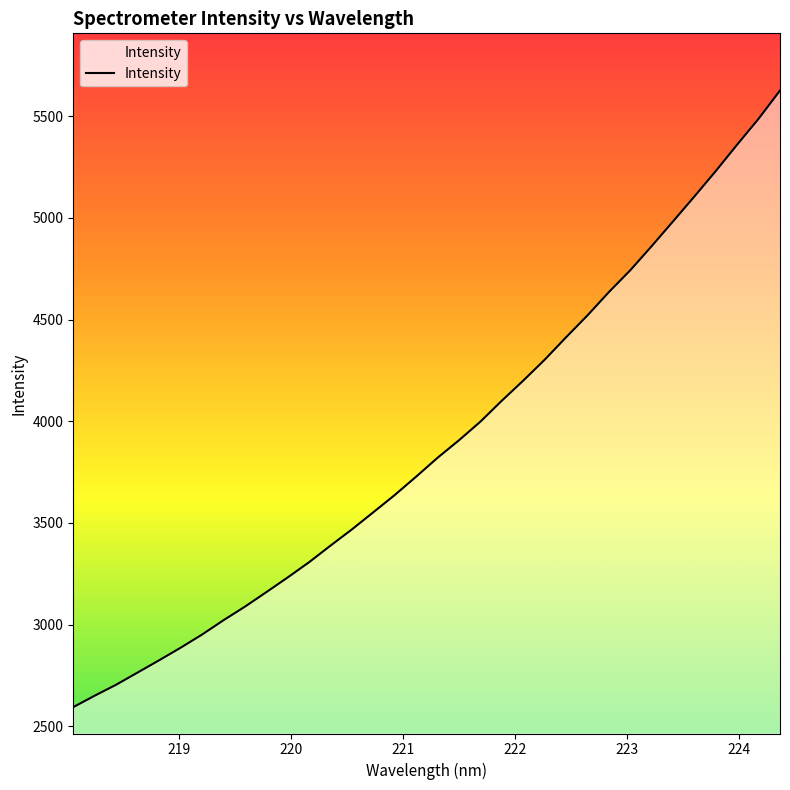

Count the number of data series in this chart.

1